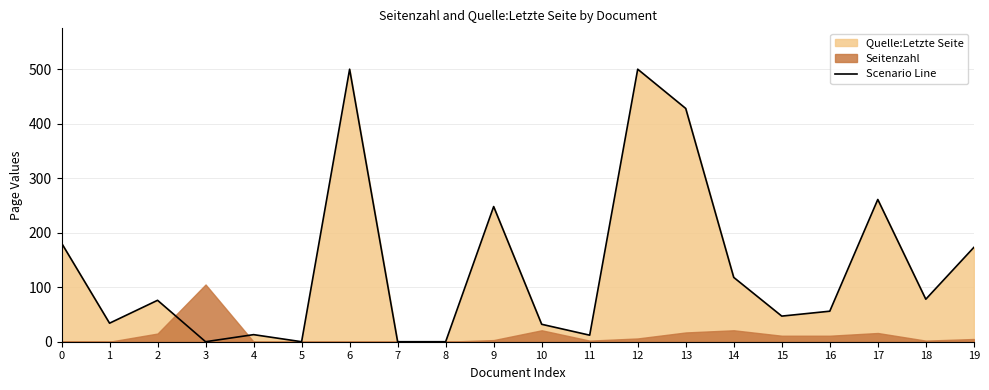

The value at 12 is 500. True or false?

True